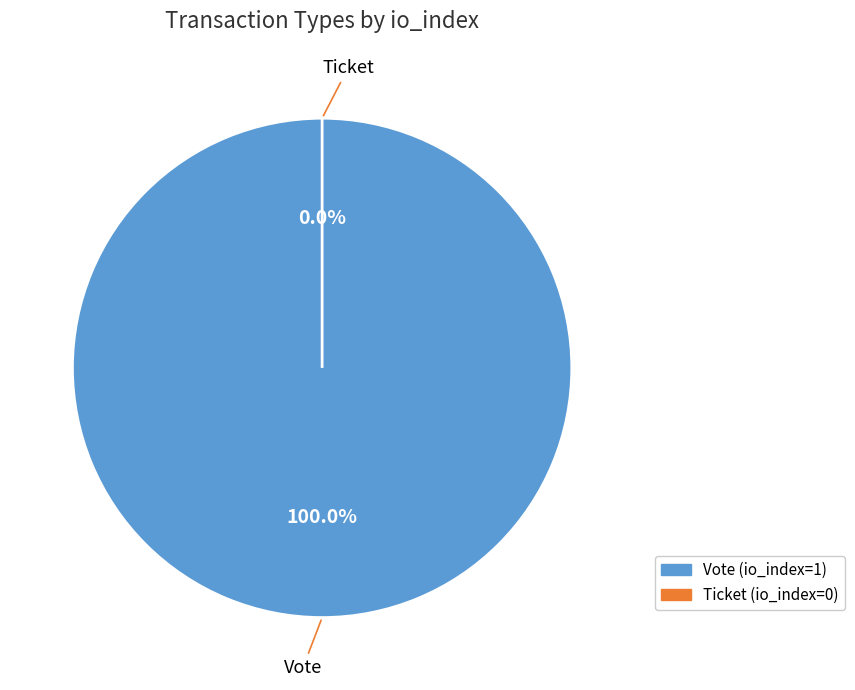

The Ticket slice represents 0% of the pie. True or false?

True